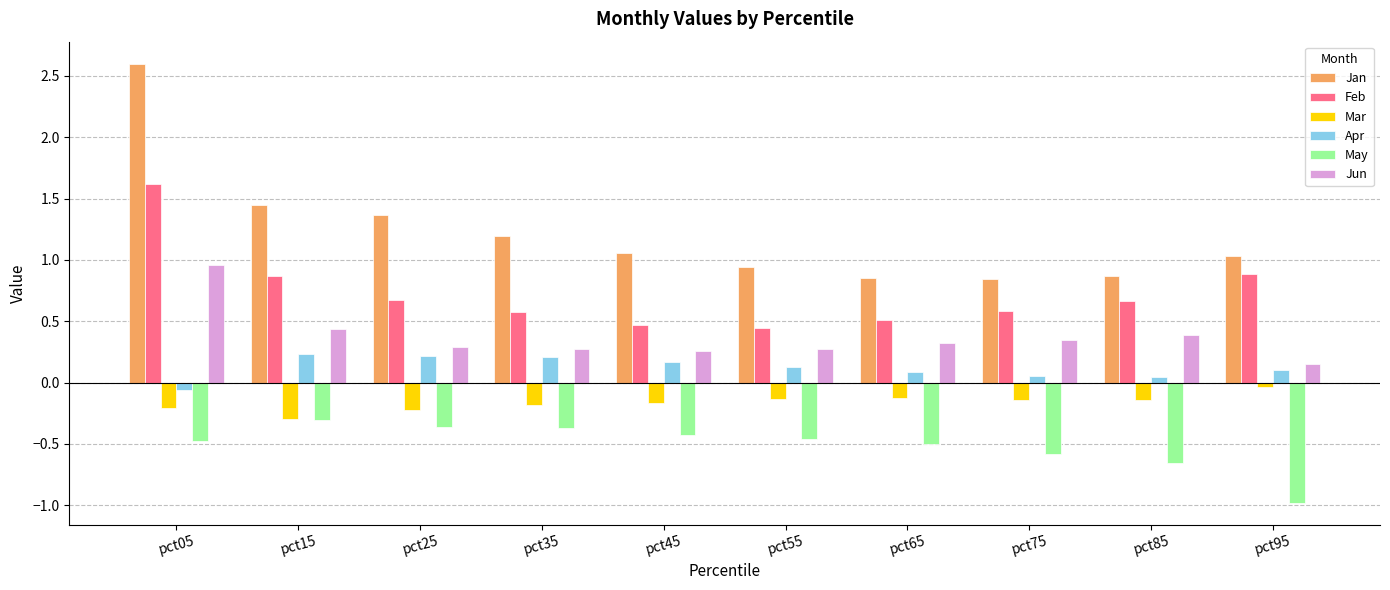

What is the minimum value shown in the chart?

-1.0